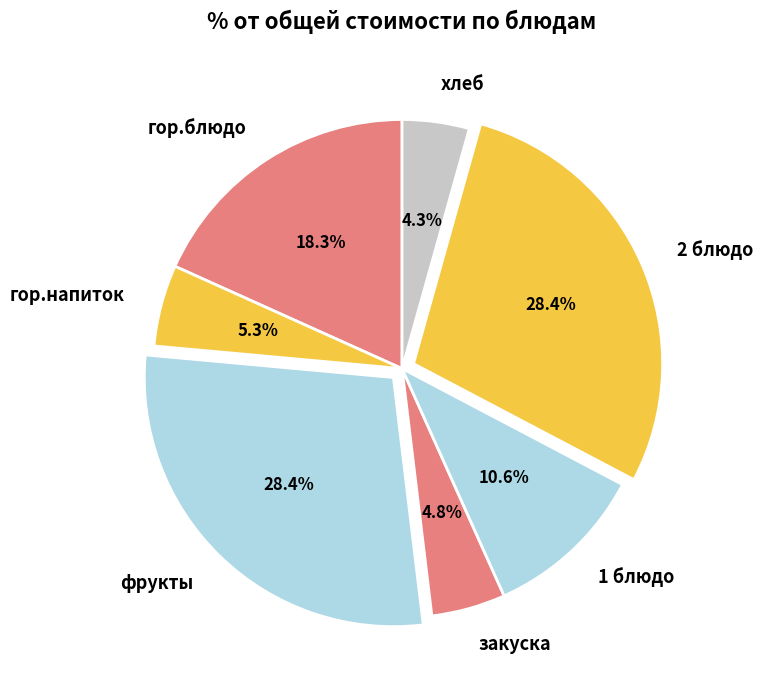

Combined, do закуска and 2 блюдо account for over 50%?

No